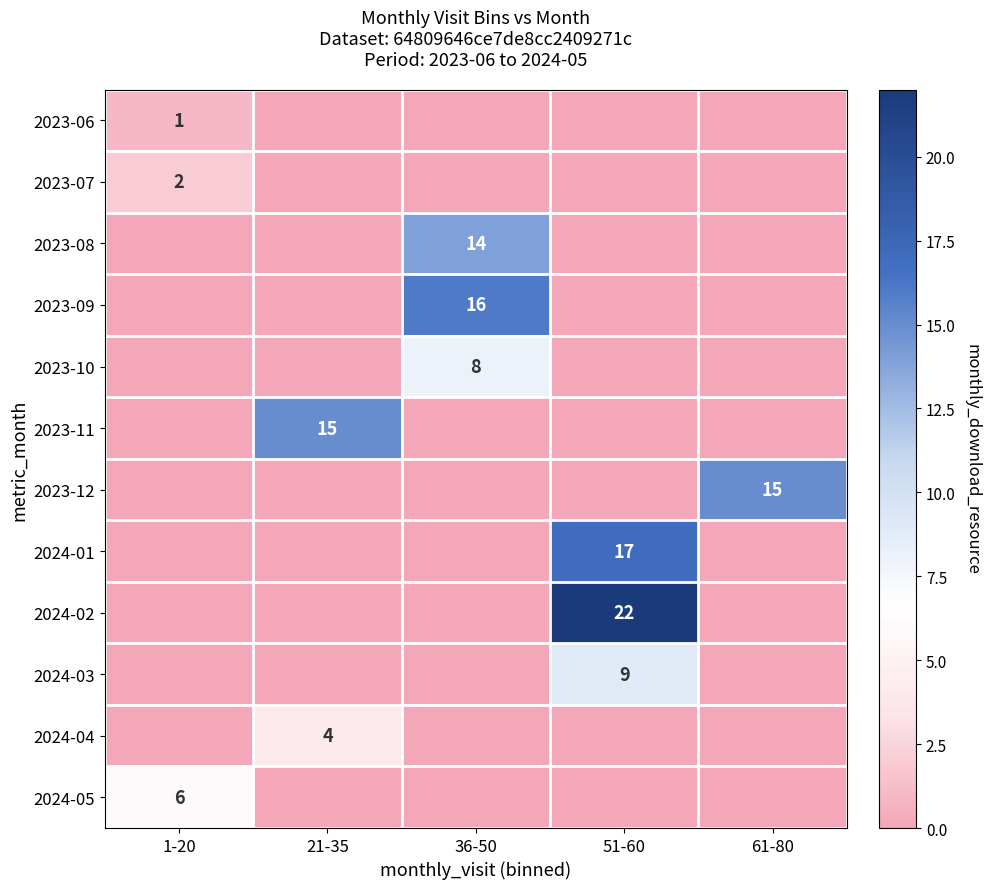

The 2024-04 series shows 6 at 21-35. True or false?

False